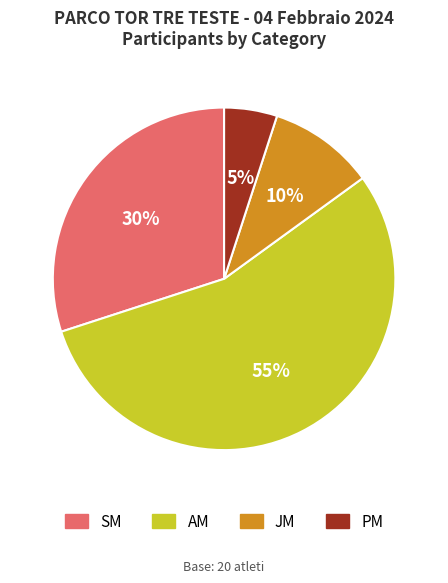

Does any single category account for the majority?

Yes